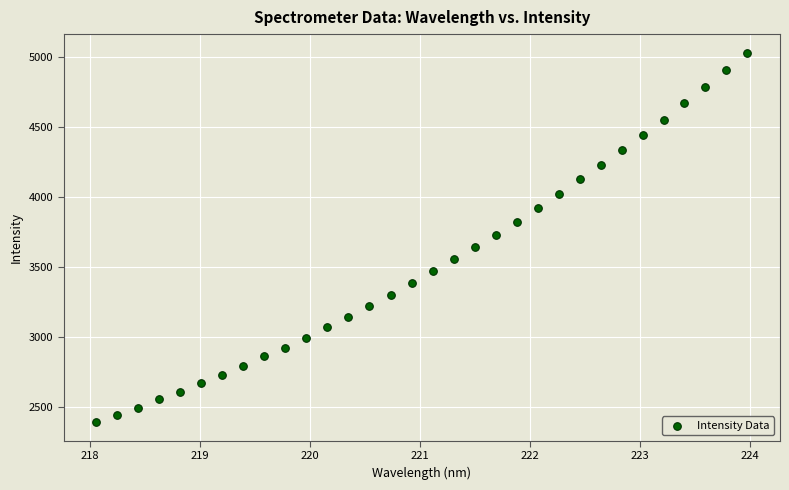

What is the range of Y values (max minus min)?

2641.2